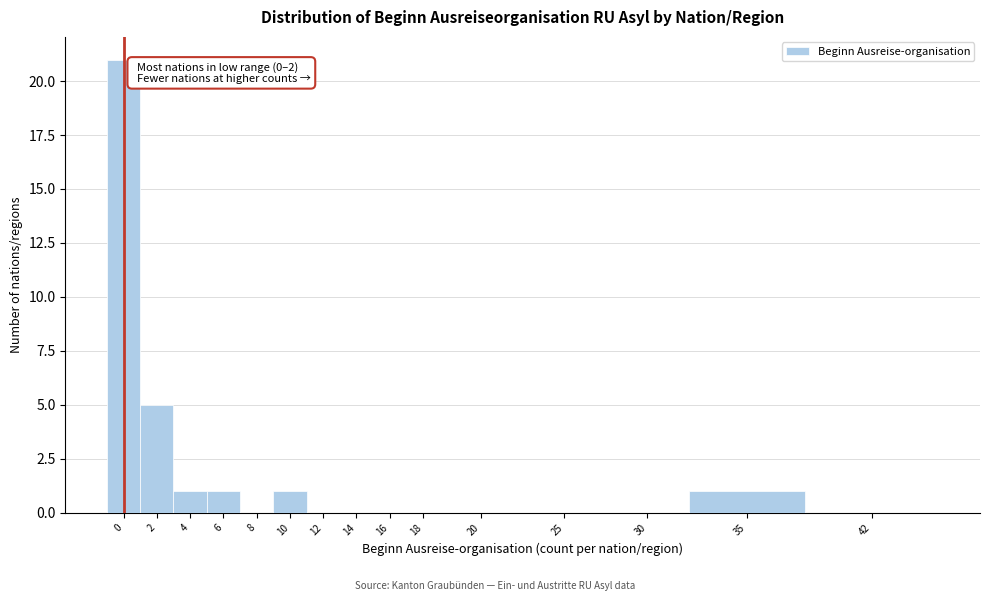

Reading left to right, list all the values displayed in this chart.

0=21	2=5	4=1	6=1	8=0	10=1	12=0	14=0	16=0	18=0	20=0	25=0	30=0	35=1	42=0